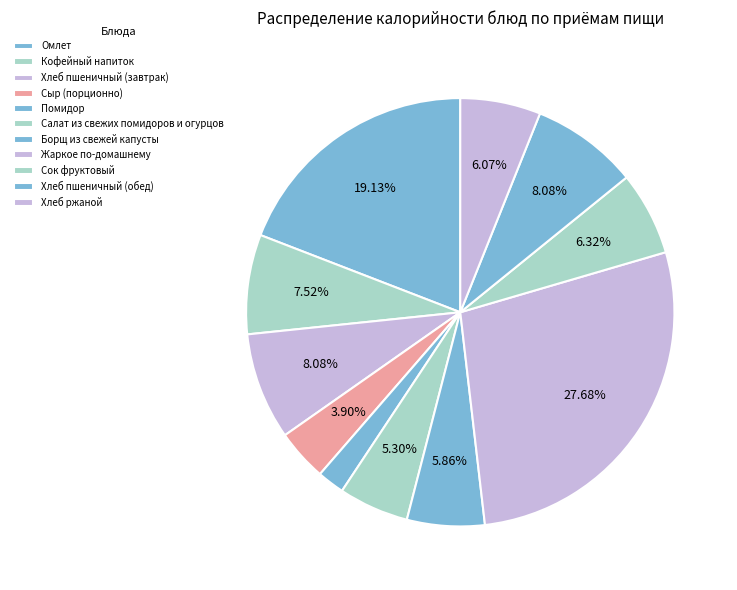

How many slices are in this pie chart?

11